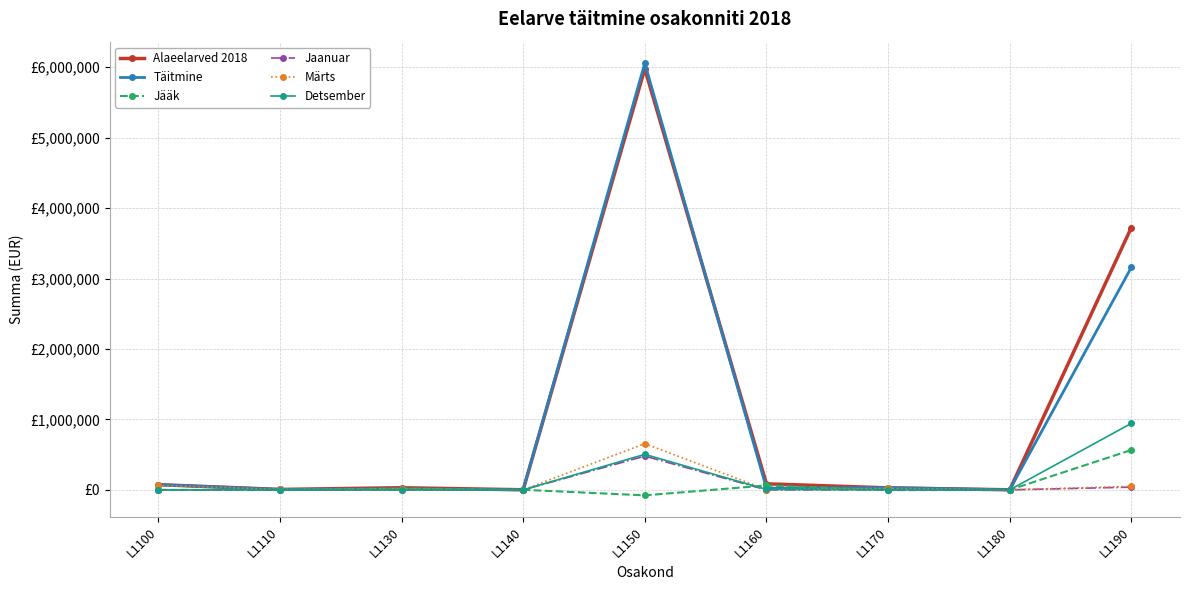

True or false: Jääk and Märts cross at least once.

True